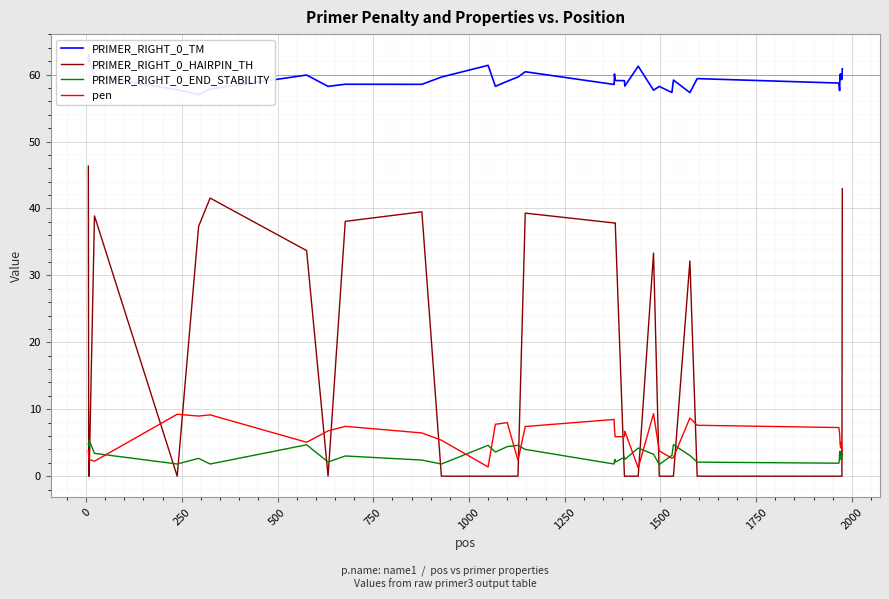

After their last crossing, which series has the higher values: PRIMER_RIGHT_0_HAIRPIN_TH or pen?

PRIMER_RIGHT_0_HAIRPIN_TH